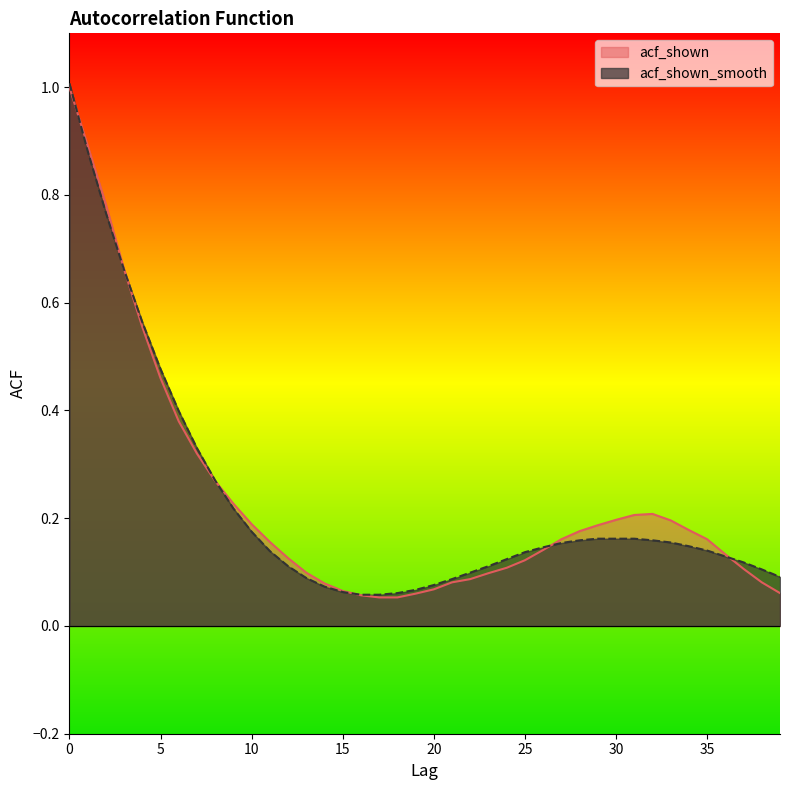

What is the sum of the acf_shown_smooth values at 5 and 2?

1.2